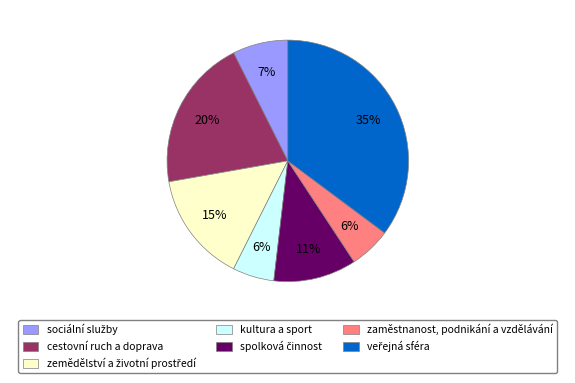

Is it true that zaměstnanost, podnikání a vzdělávání is 16% of the pie?

False